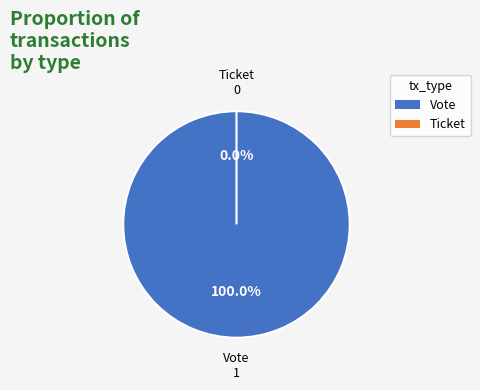

Which slice is the largest?

Vote